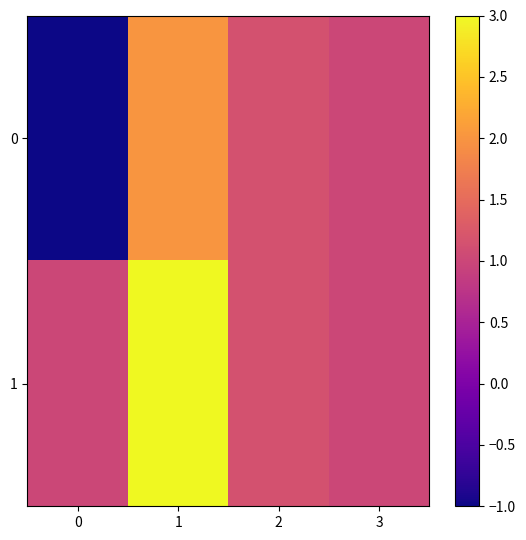

At which category is the sum across all series the highest?

1